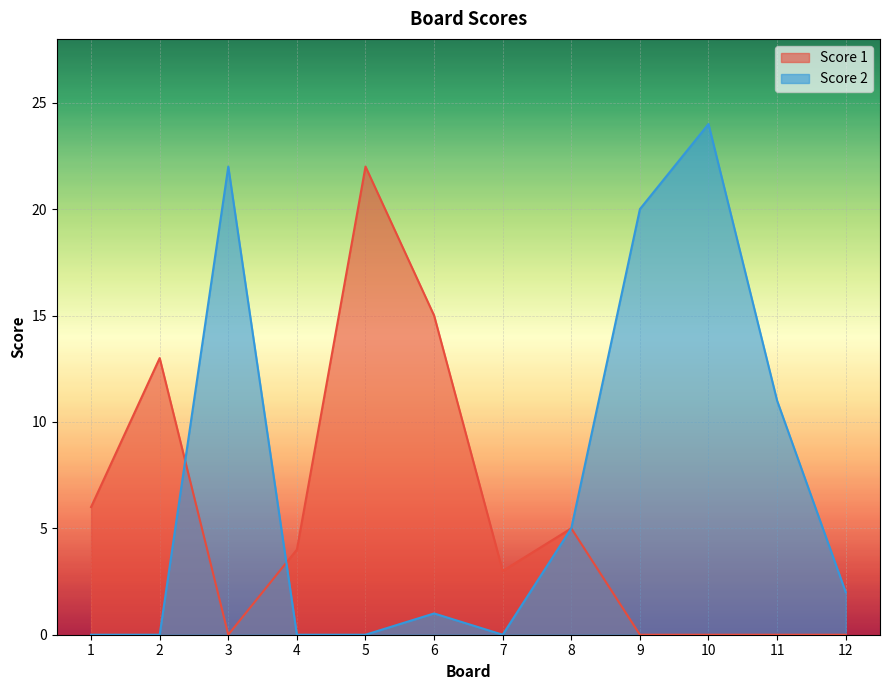

Where is the first local maximum for Score 2?

3